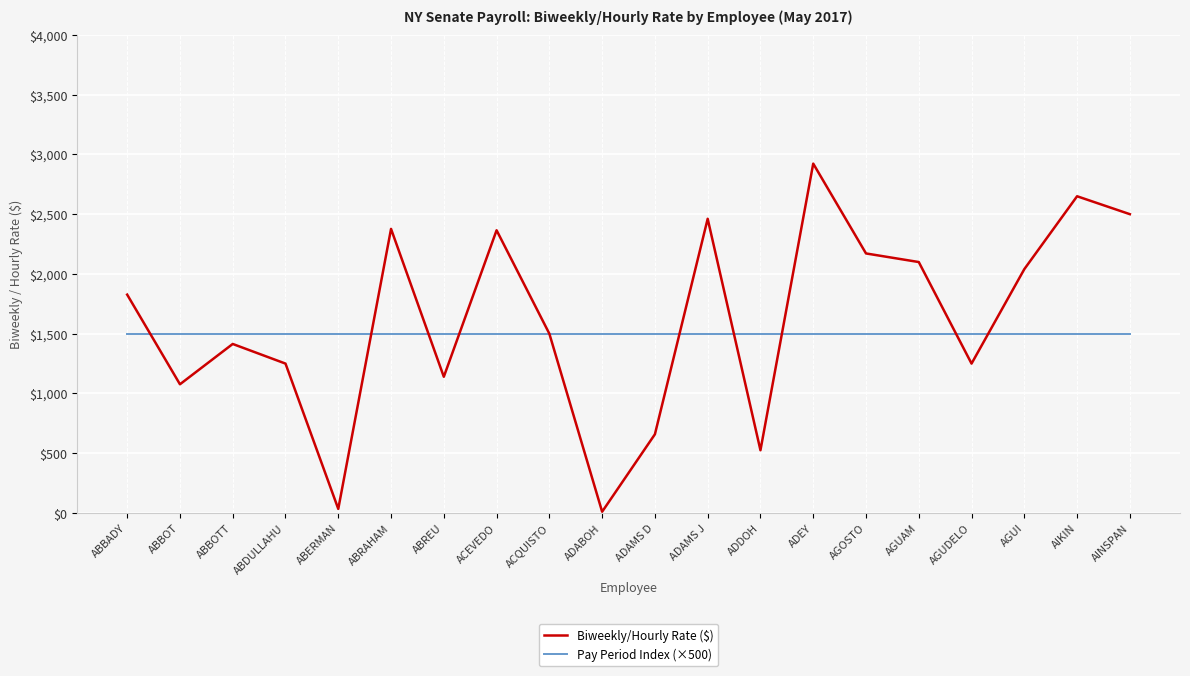

The Biweekly/Hourly Rate ($) series shows 2040.2 at AGUI. True or false?

True